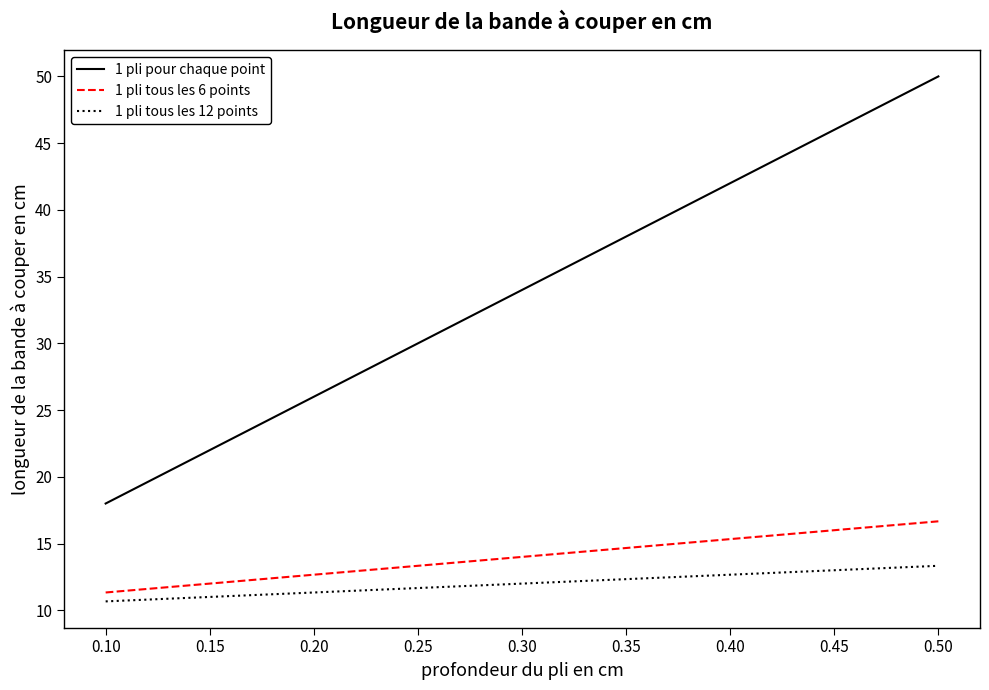

List the series in order of their peak value, lowest first.

1 pli tous les 12 points, 1 pli tous les 6 points, 1 pli pour chaque point